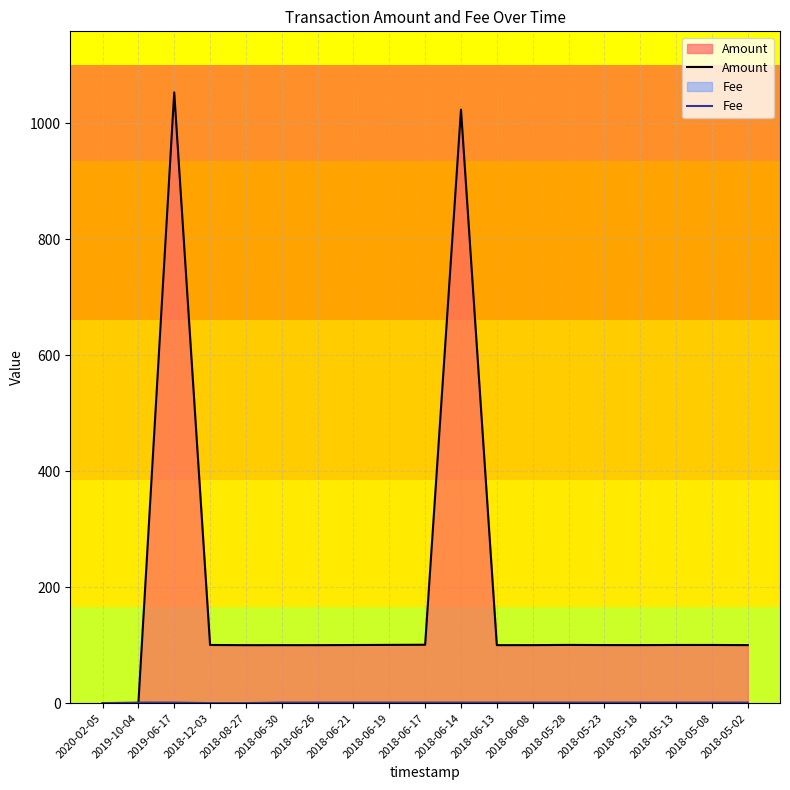

Is it true that Fee equals 1.0 at 2018-05-08?

True